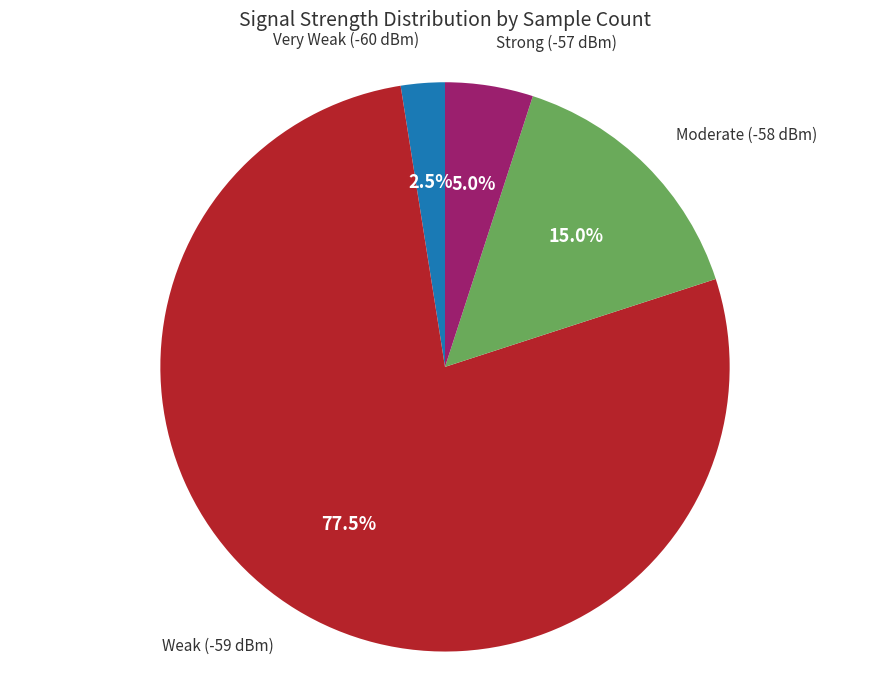

Does any single category account for the majority?

Yes